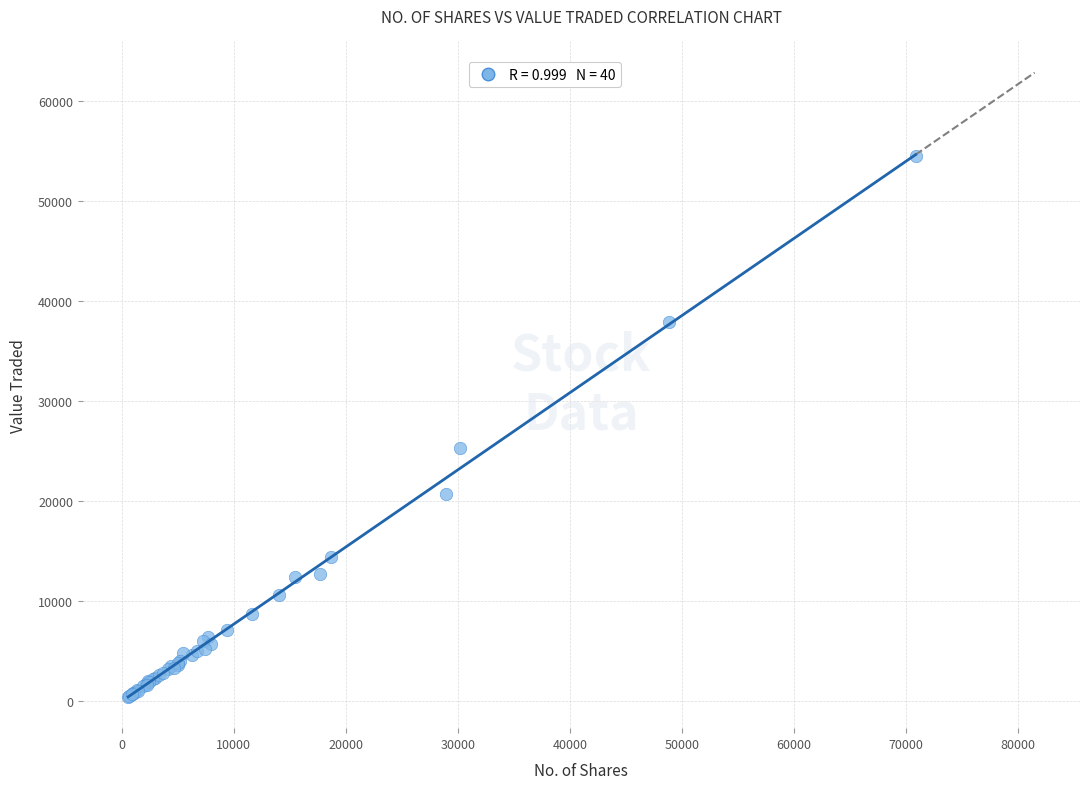

What Y value in the scatter plot is closest to 27450?

25323